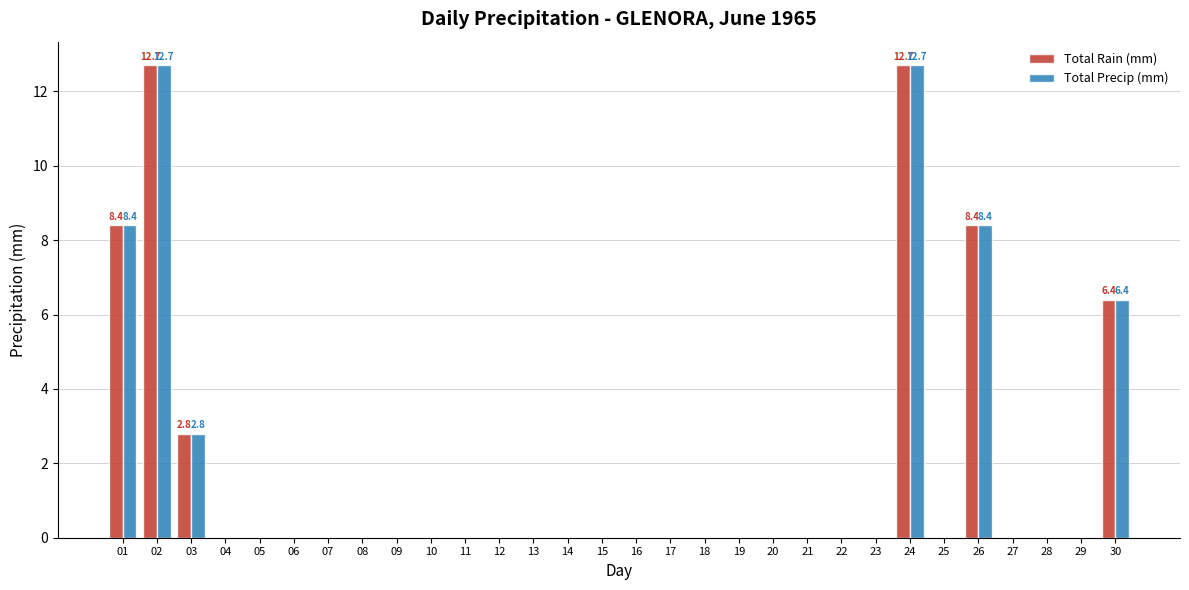

The Total Precip (mm) series shows 4.8 at 15. True or false?

False